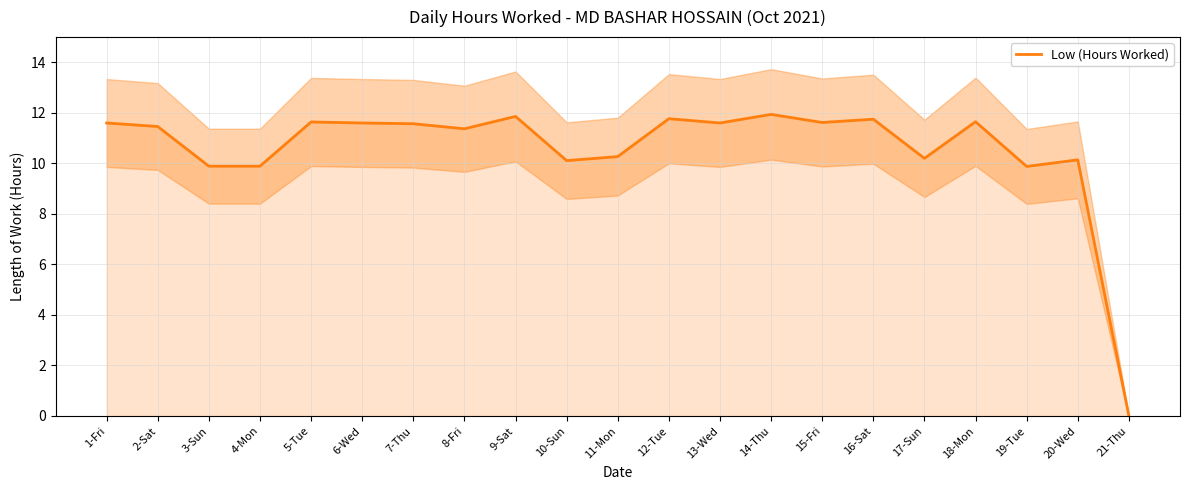

Where is the first local maximum?

5-Tue